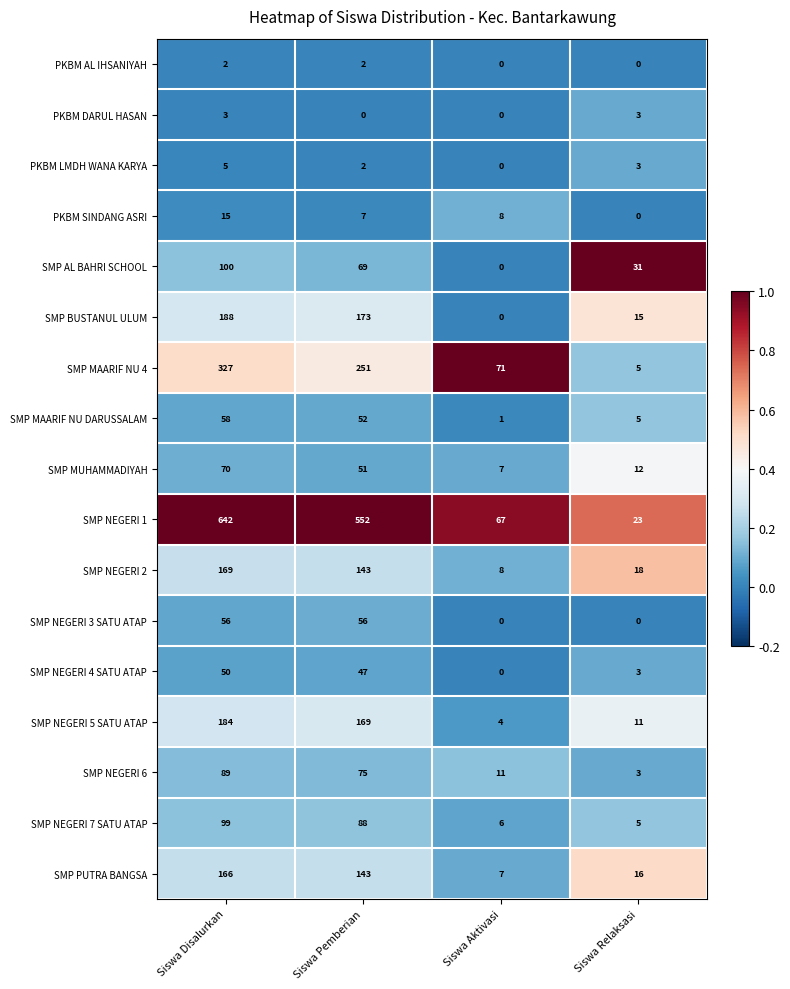

Which series has the largest total across all categories?

SMP NEGERI 1